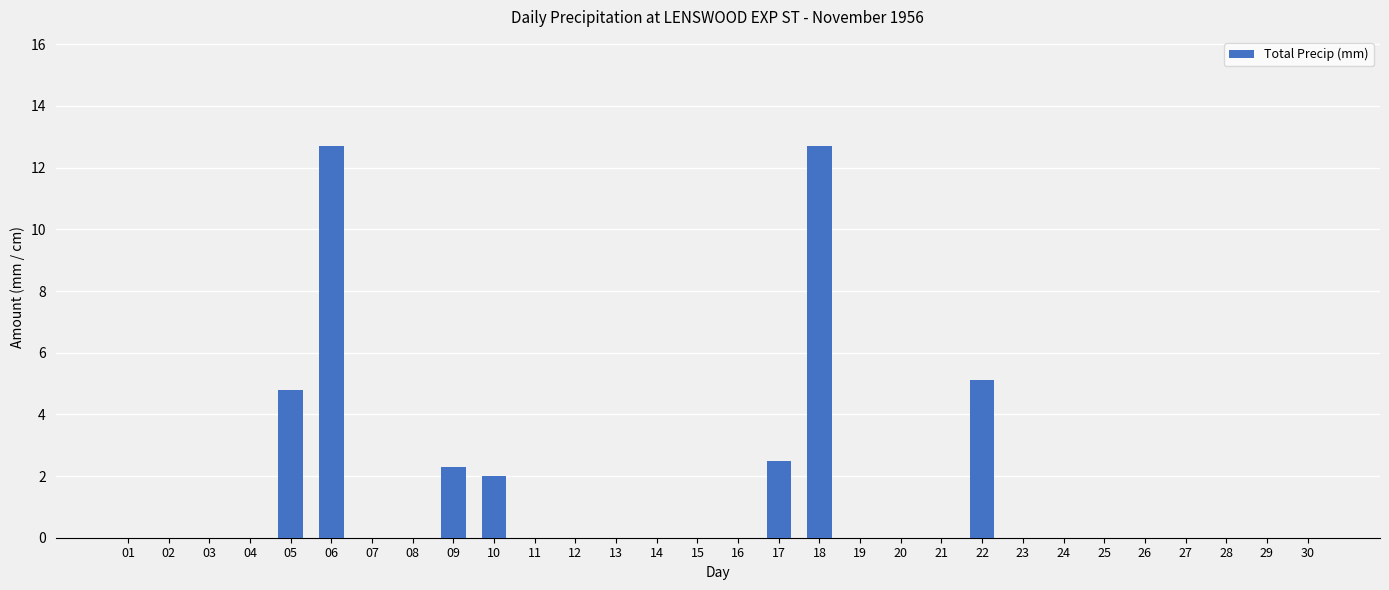

What is the average value?

1.4